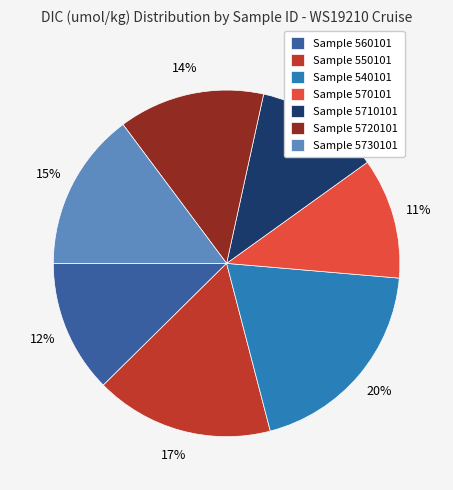

Between Sample 540101 and Sample 5710101, which is larger?

Sample 540101